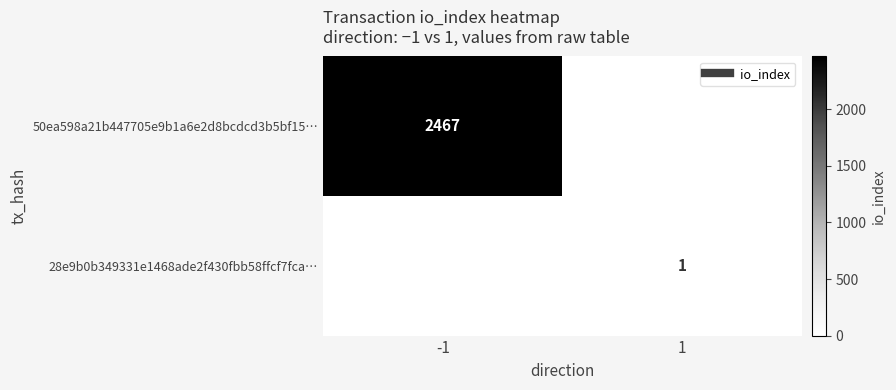

What is the difference between the maximum and minimum values in the 28e9b0b349331e1468ade2f430fbb58ffcf7fca… series?

1